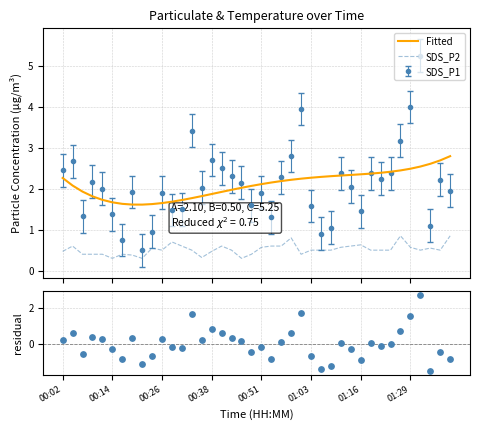

True or false: Fitted and SDS_P2 intersect in this chart.

False